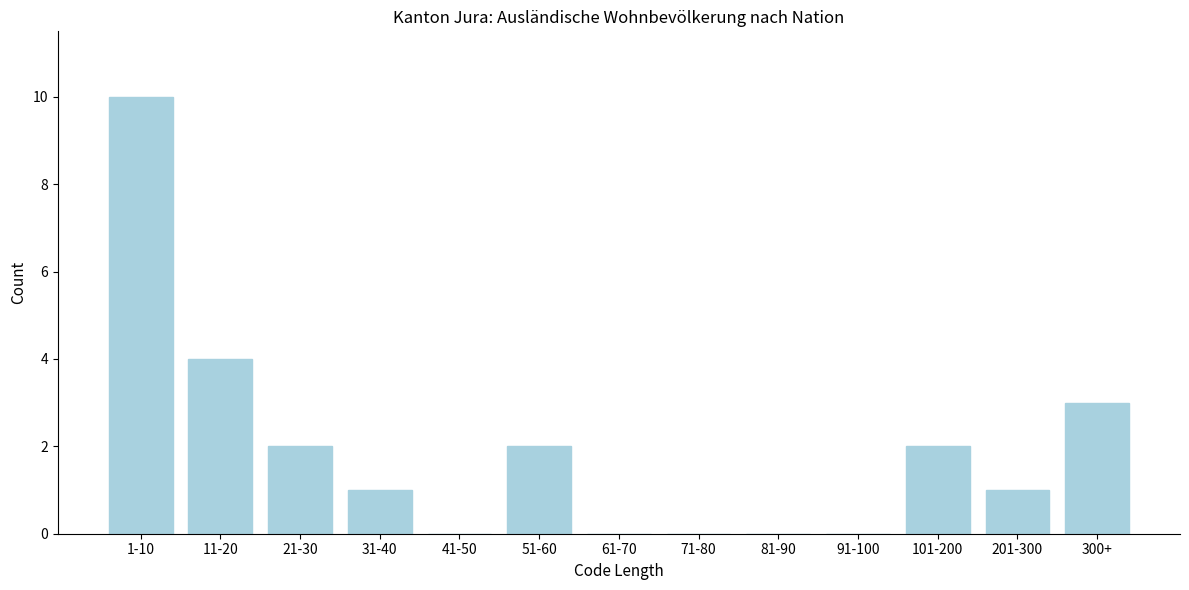

Reading right to left, list all the values displayed in this chart.

300+=3	201-300=1	101-200=2	91-100=0	81-90=0	71-80=0	61-70=0	51-60=2	41-50=0	31-40=1	21-30=2	11-20=4	1-10=10